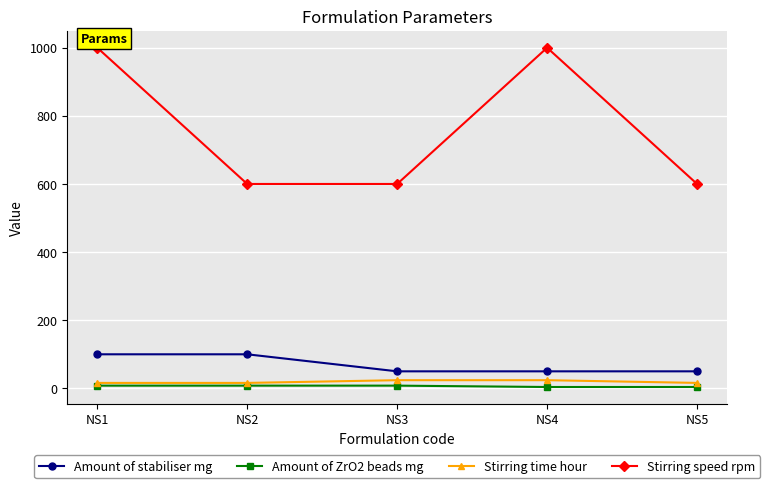

True or false: Stirring speed rpm and Amount of ZrO2 beads mg cross at least once.

False